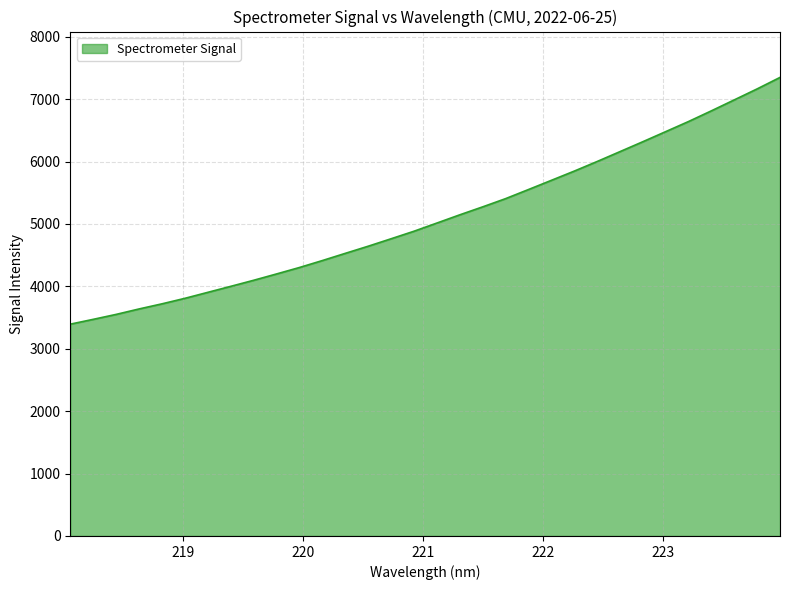

What is the difference between the maximum and minimum values?

3954.6